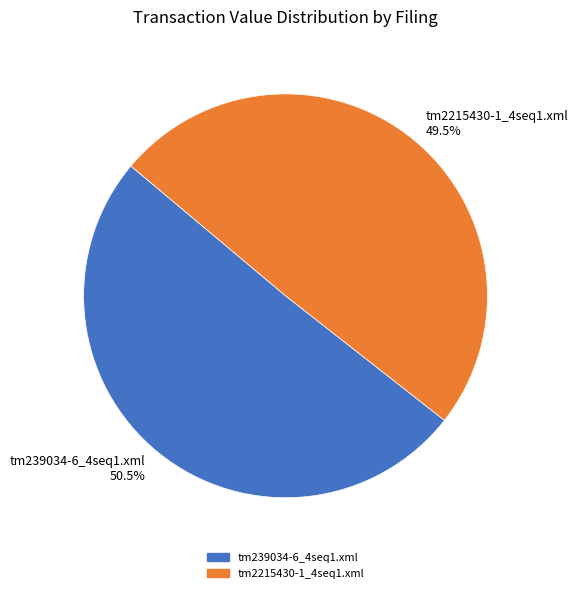

To the nearest percent, what is the difference between the tm239034-6_4seq1.xml and tm2215430-1_4seq1.xml slice percentages?

1%